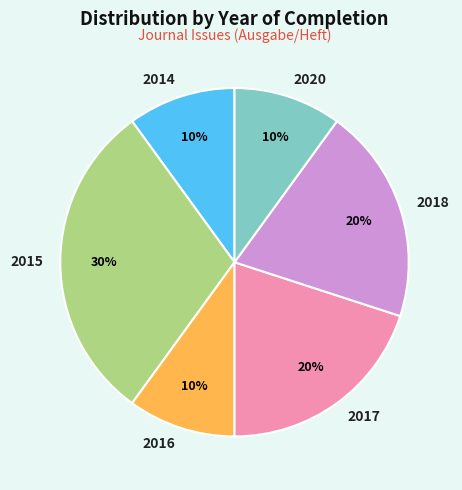

Does any single category account for the majority?

No